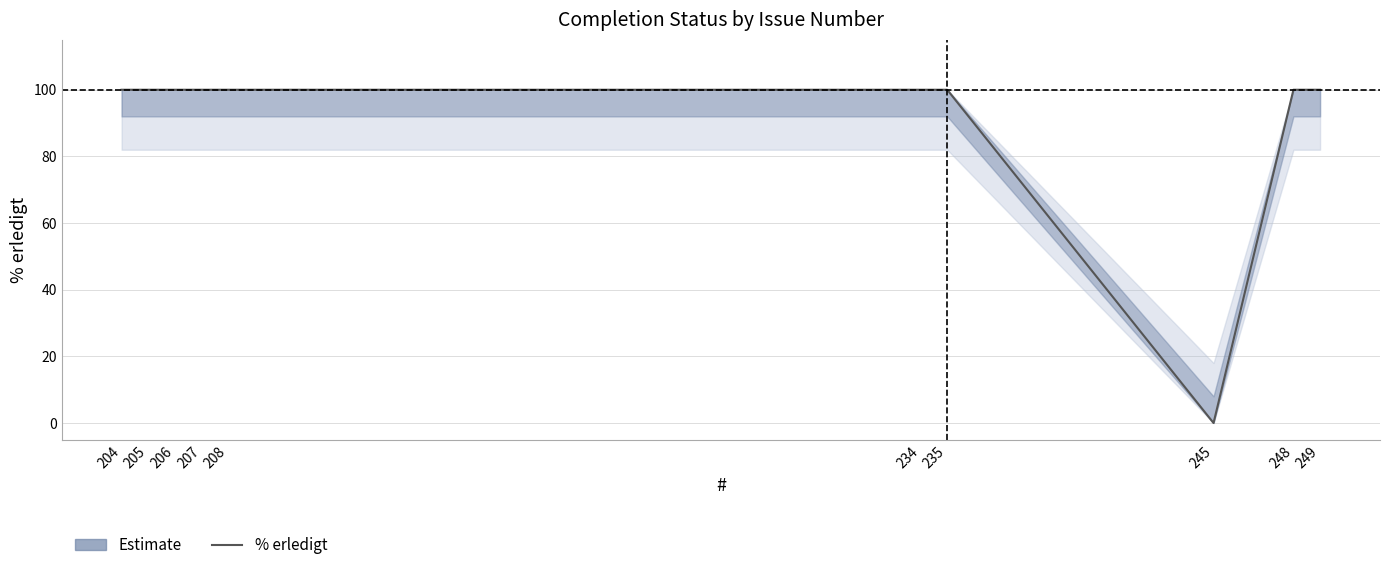

Reading right to left, extract all data points from this chart.

249=100	248=100	245=0	235=100	234=100	208=100	207=100	206=100	205=100	204=100